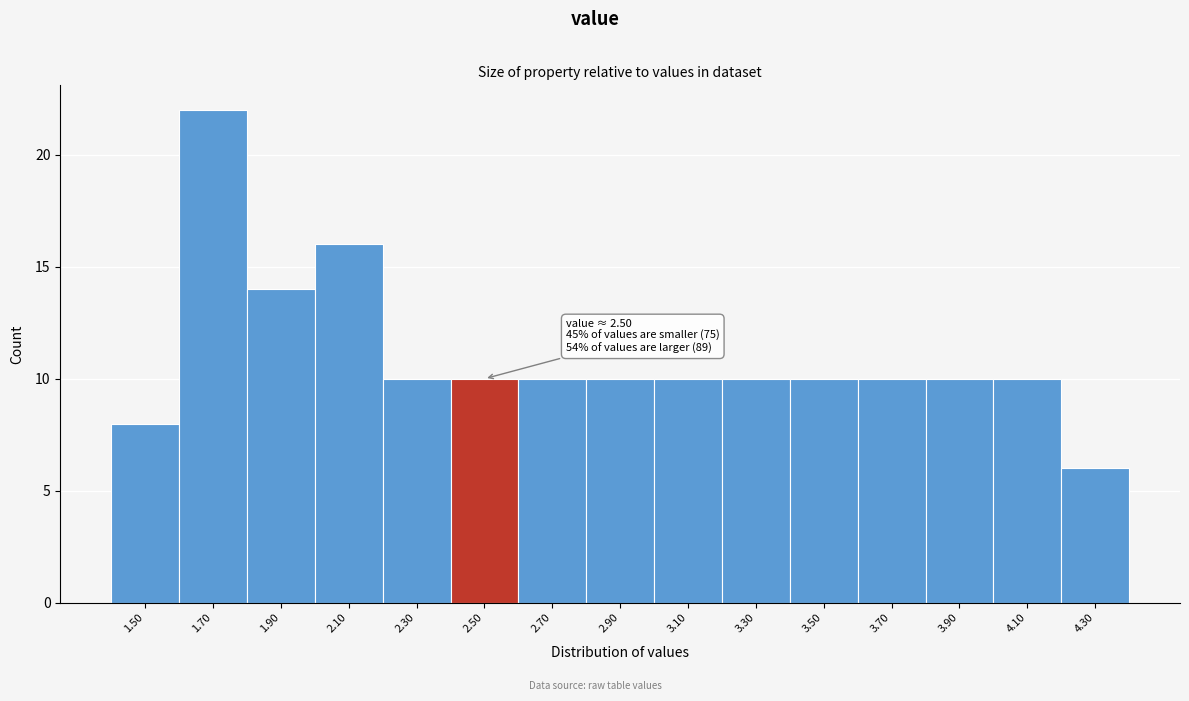

Which range on the x-axis has the tallest bar?

1.6 to 1.8